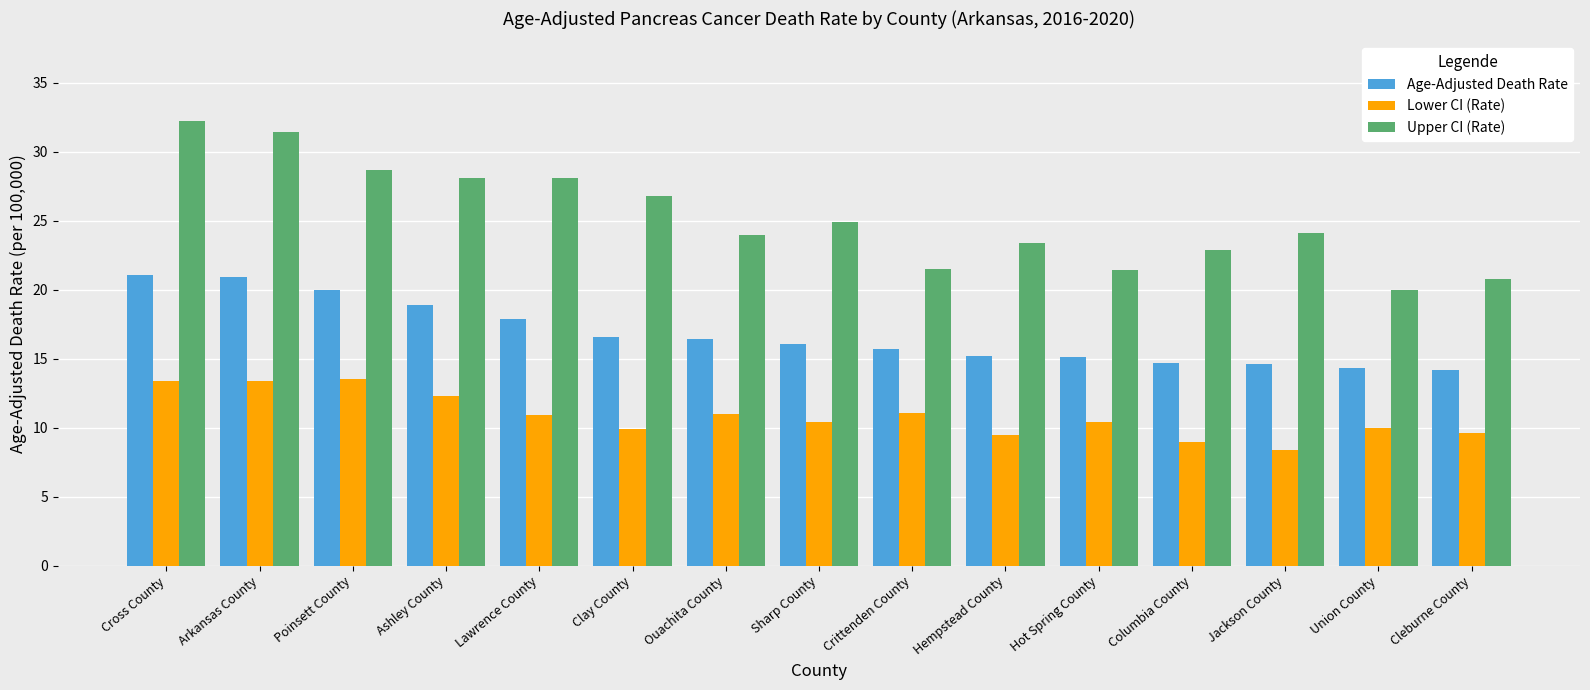

The Lower CI (Rate) series shows 9.0 at Columbia County. True or false?

True